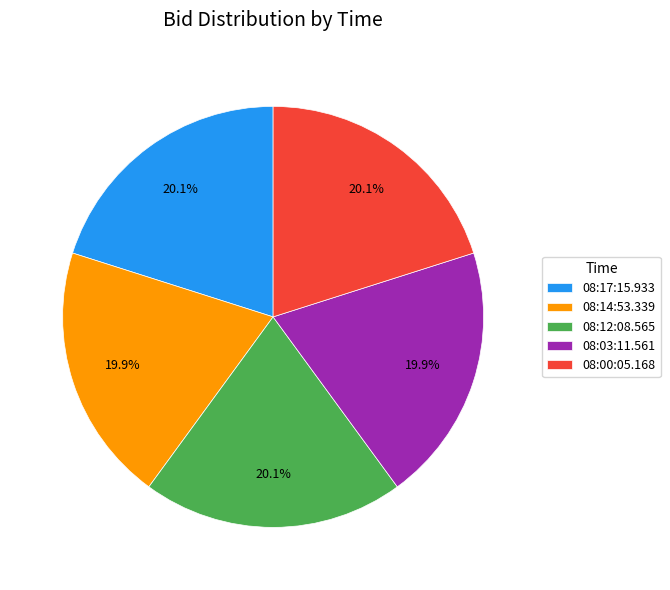

Does 08:12:08.565 account for over 50% of the chart?

No